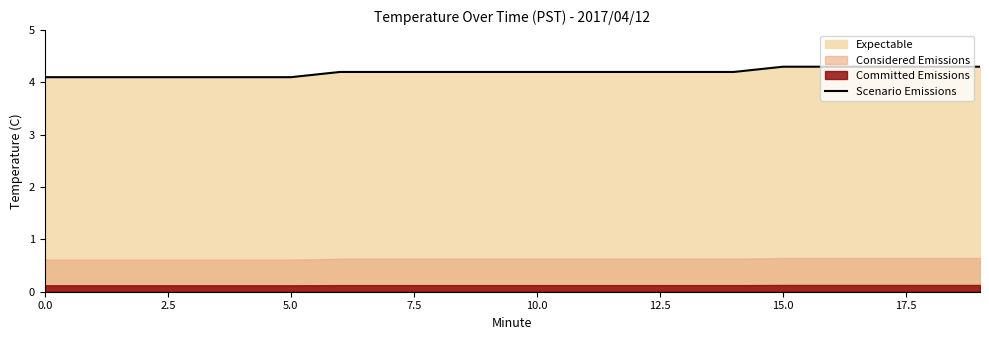

What is the lowest value of the Scenario Emissions series?

4.1